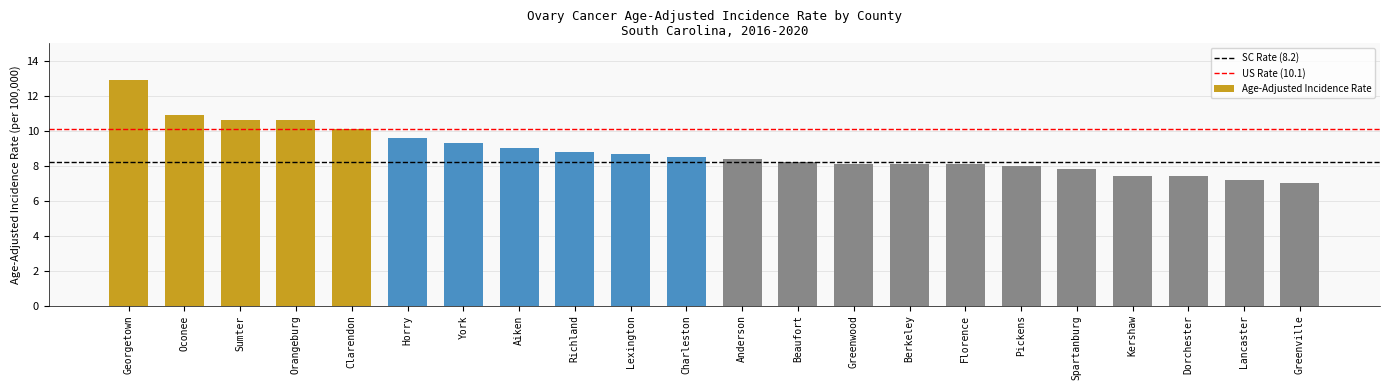

Reading left to right, list all the values displayed in this chart.

12.9	10.9	10.6	10.6	10.1	9.6	9.3	9.0	8.8	8.7	8.5	8.4	8.2	8.1	8.1	8.1	8.0	7.8	7.4	7.4	7.2	7.0